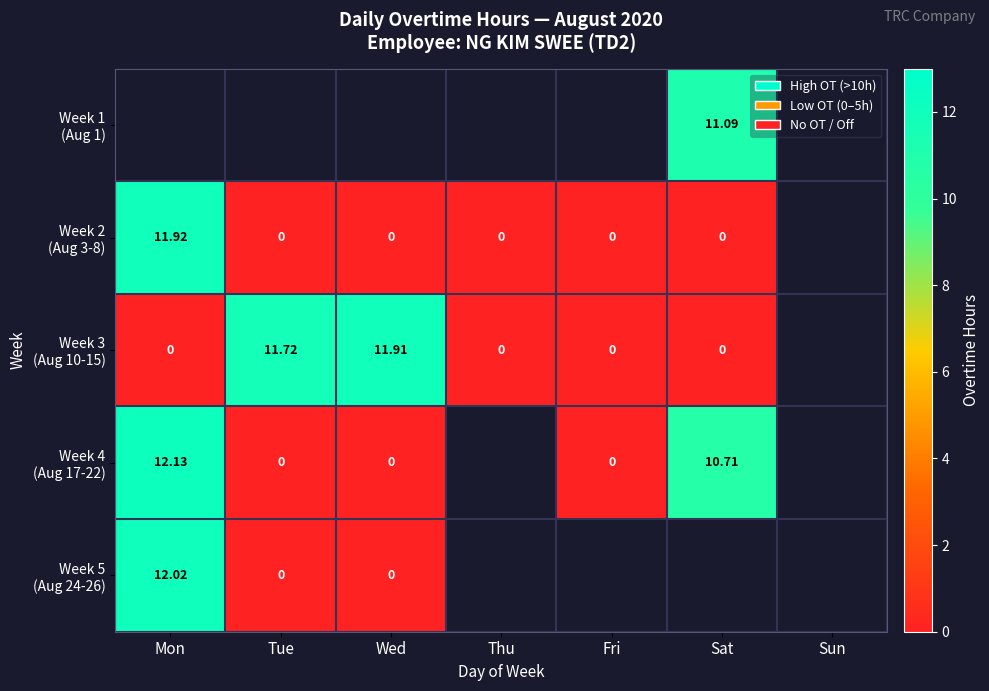

Is the value of Week 4 (Aug 17-22) at Tue greater than the value of Week 2 (Aug 3-8) at Fri?

No